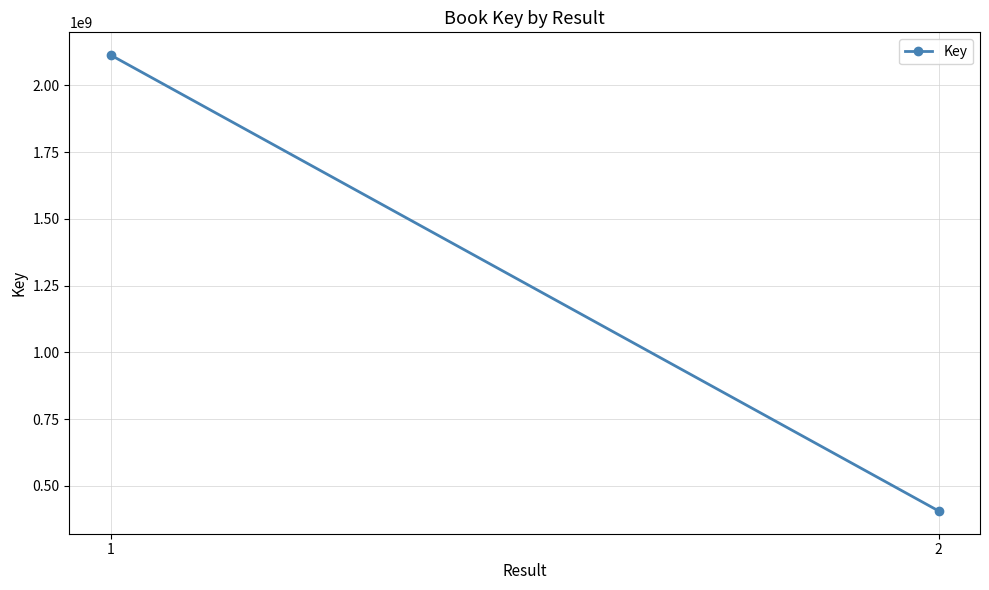

Which category has the highest value across all series?

1